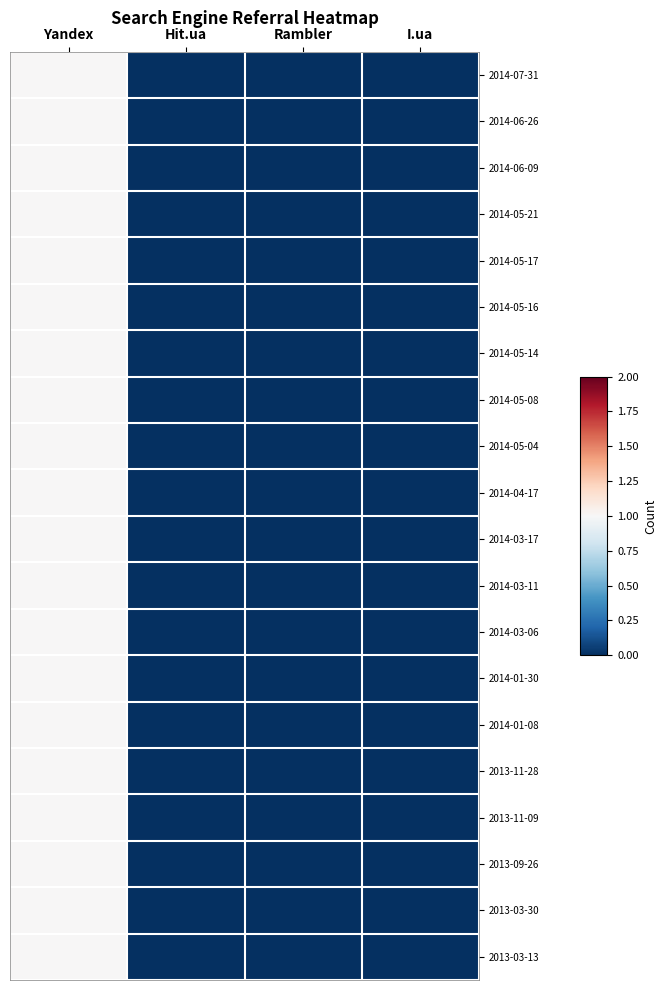

At how many categories does at least one series exceed 0?

1